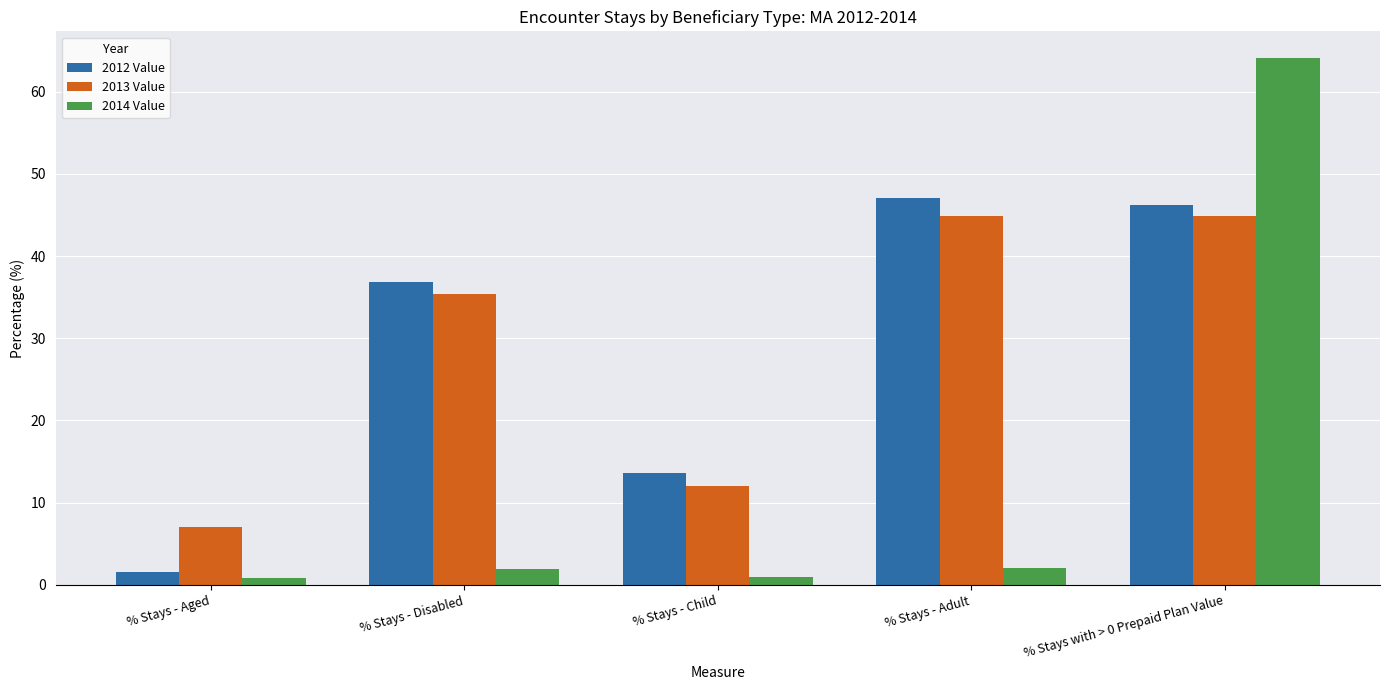

What is the difference between the maximum and second lowest values in the 2012 Value series?

33.5